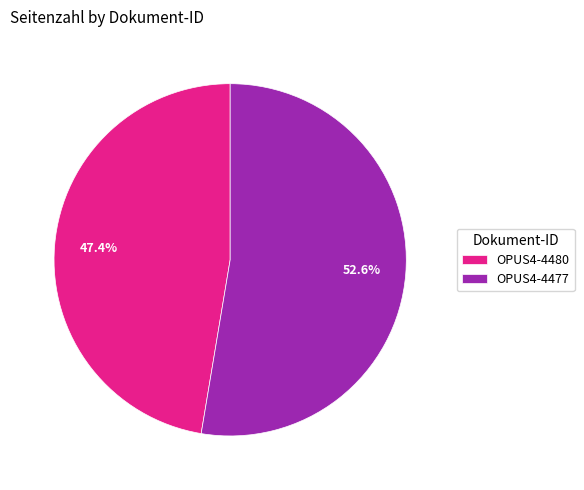

Count the number of slices in the pie.

2